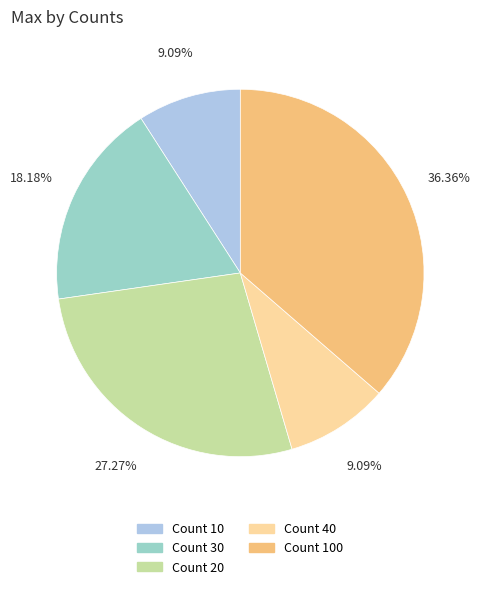

Between Count 20 and Count 100, which is larger?

Count 100